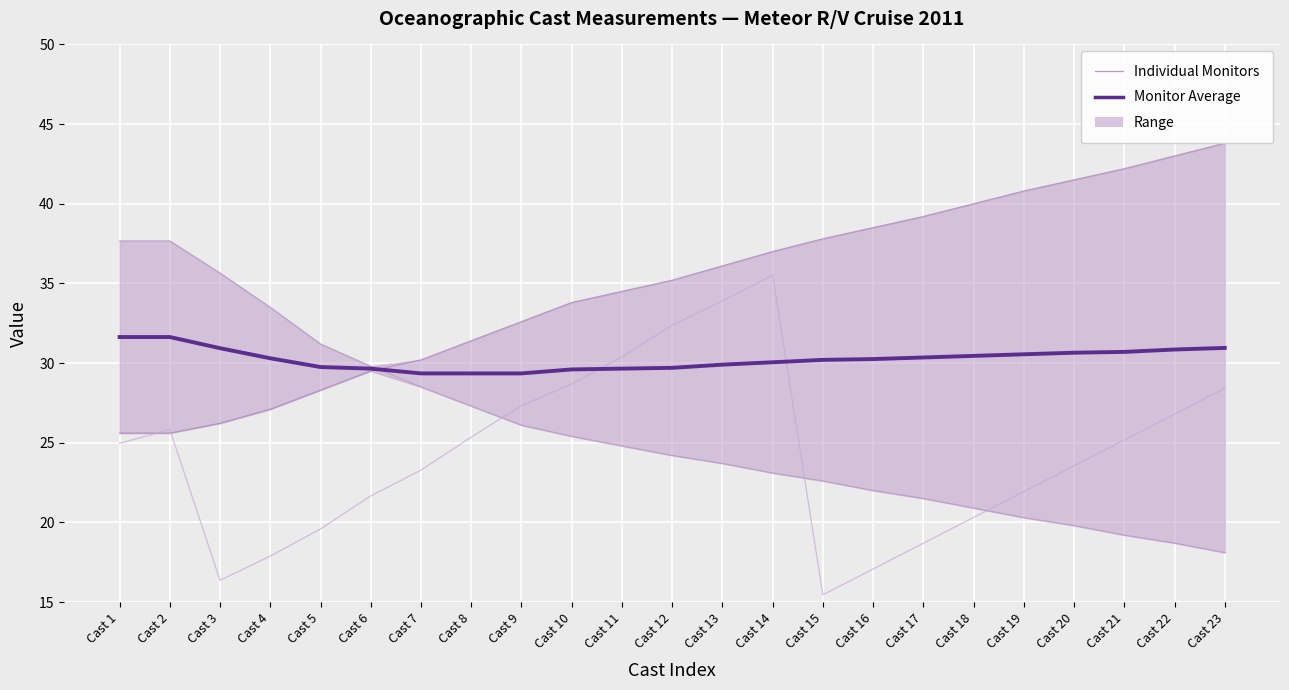

True or false: Individual — LONGITUDE has more than 0 interior local peaks.

False